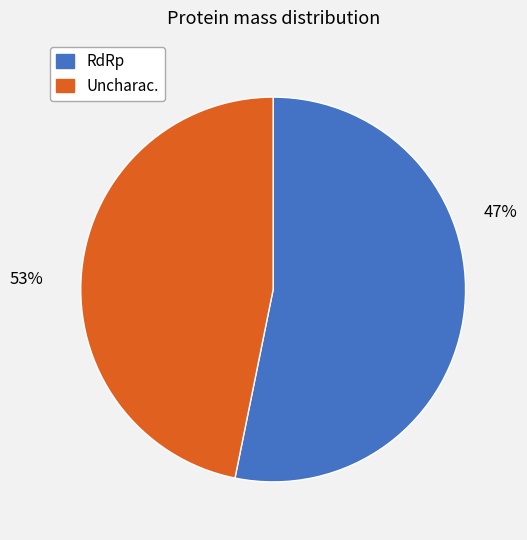

To the nearest percent, what portion does tr|A0A1L3KLL7|A0A1L3KLL7_9VIRU represent?

47%